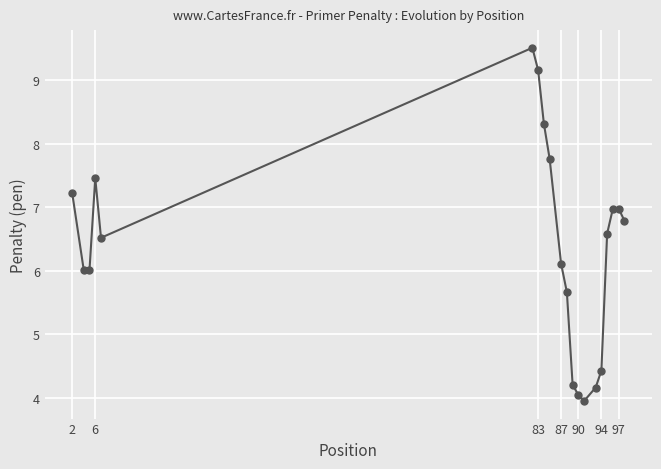

Reading left to right, list all the values displayed in this chart.

7.2	6.0	6.0	7.5	6.5	9.5	9.2	8.3	7.8	6.1	5.7	4.2	4.0	3.9	4.2	4.4	6.6	7.0	7.0	6.8